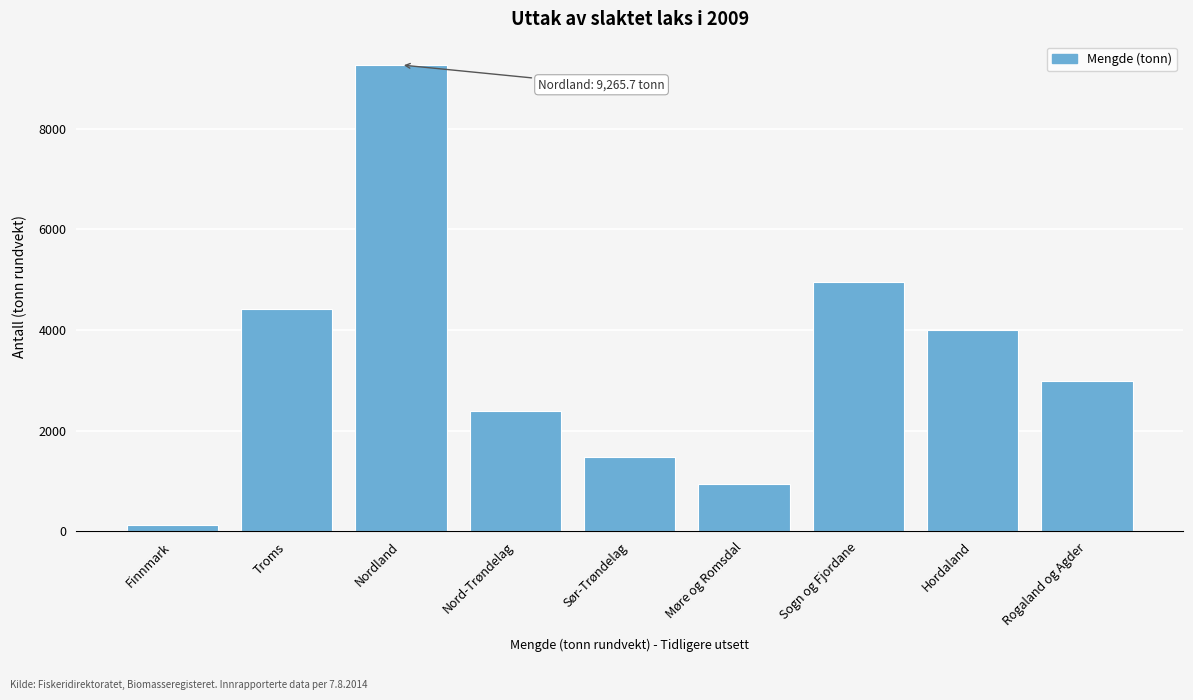

Reading right to left, what are all the values shown in this chart?

2982.0	4004.8	4952.4	944.0	1485.8	2392.4	9265.7	4418.1	116.4